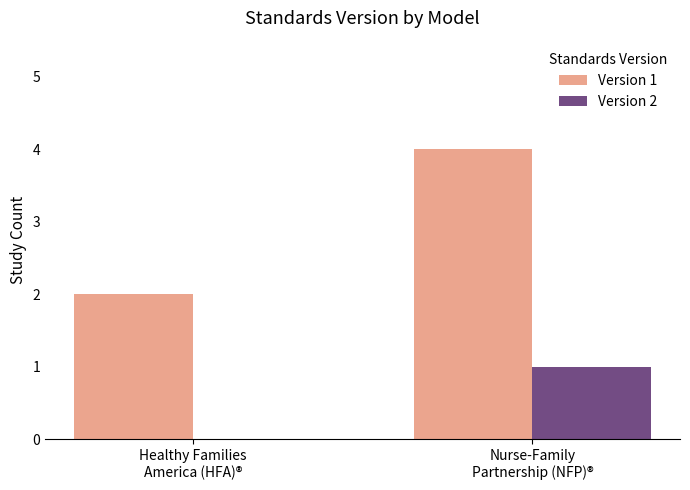

What is the spread (max minus min) of values at Healthy Families
America (HFA)®?

2